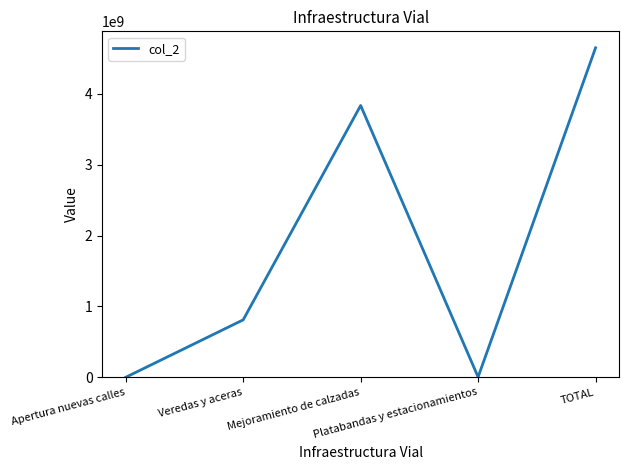

What is the approximate value at TOTAL?

4648073692